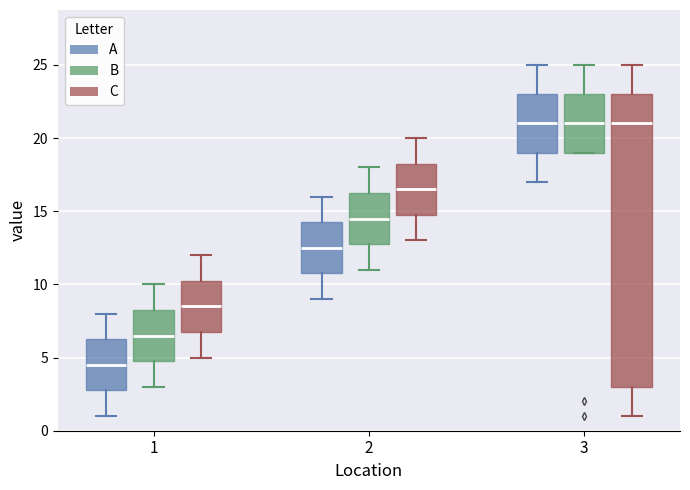

Reading left to right, read every box against the y-axis: the position of its median line, the range the box covers, and the ends of its whiskers. The values are not printed on the chart, so give them approximately, as read against the axis.

1 (A): median 4.5, box 3.0 to 6.5, whiskers 1.0 to 8.0
1 (B): median 6.5, box 5.0 to 8.5, whiskers 3.0 to 10.0
1 (C): median 8.5, box 7.0 to 10.5, whiskers 5.0 to 12.0
2 (A): median 12.5, box 11.0 to 14.5, whiskers 9.0 to 16.0
2 (B): median 14.5, box 13.0 to 16.5, whiskers 11.0 to 18.0
2 (C): median 16.5, box 15.0 to 18.5, whiskers 13.0 to 20.0
3 (A): median 21.0, box 19.0 to 23.0, whiskers 17.0 to 25.0
3 (B): median 21.0, box 19.0 to 23.0, whiskers 19.0 to 25.0
3 (C): median 21.0, box 3.0 to 23.0, whiskers 1.0 to 25.0